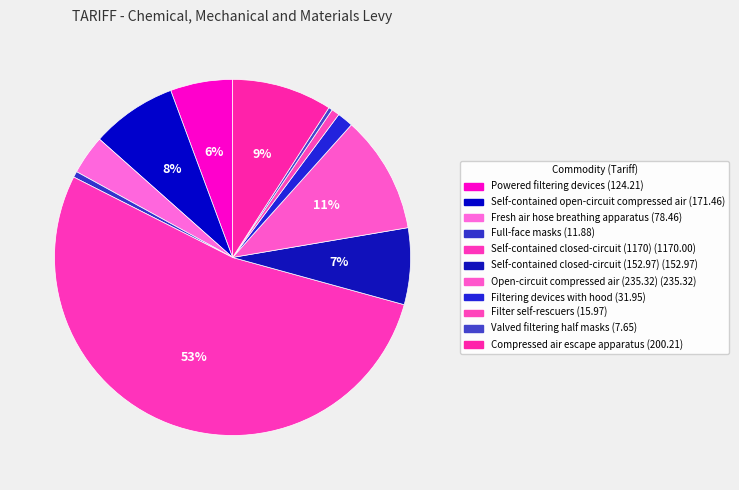

To the nearest percent, what portion does Self-contained open-circuit compressed air represent?

8%